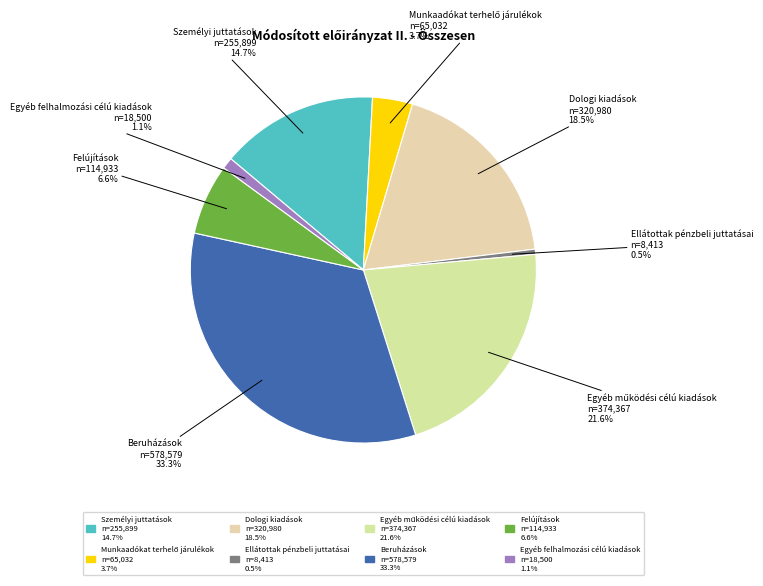

Count the number of slices in the pie.

8